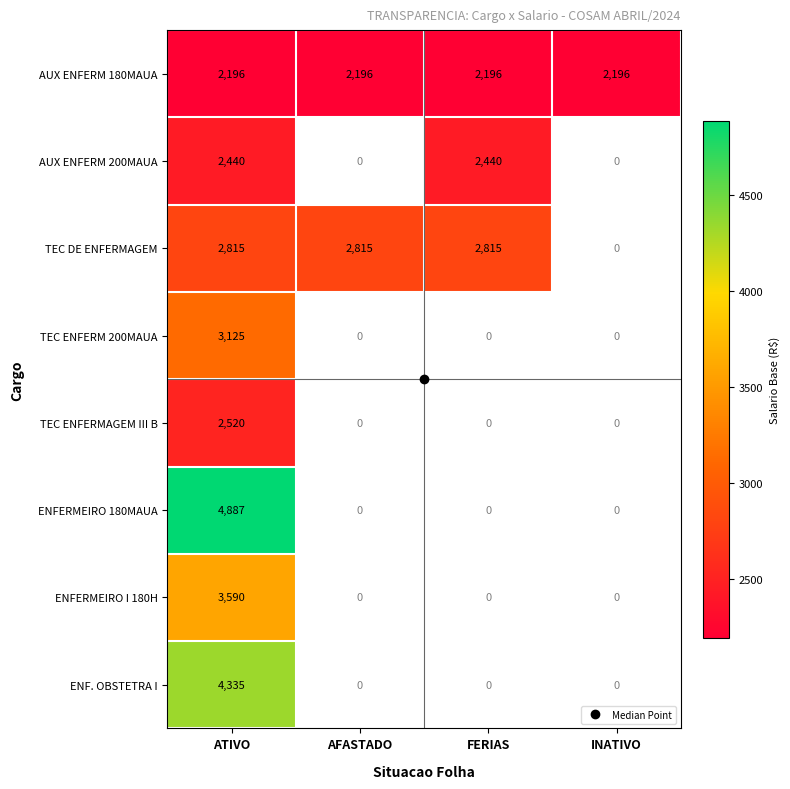

At ATIVO, list the series in order from smallest to largest.

AUX ENFERM 180MAUA, AUX ENFERM 200MAUA, TEC ENFERMAGEM III B, TEC DE ENFERMAGEM, TEC ENFERM 200MAUA, ENFERMEIRO I 180H, ENF. OBSTETRA I, ENFERMEIRO 180MAUA